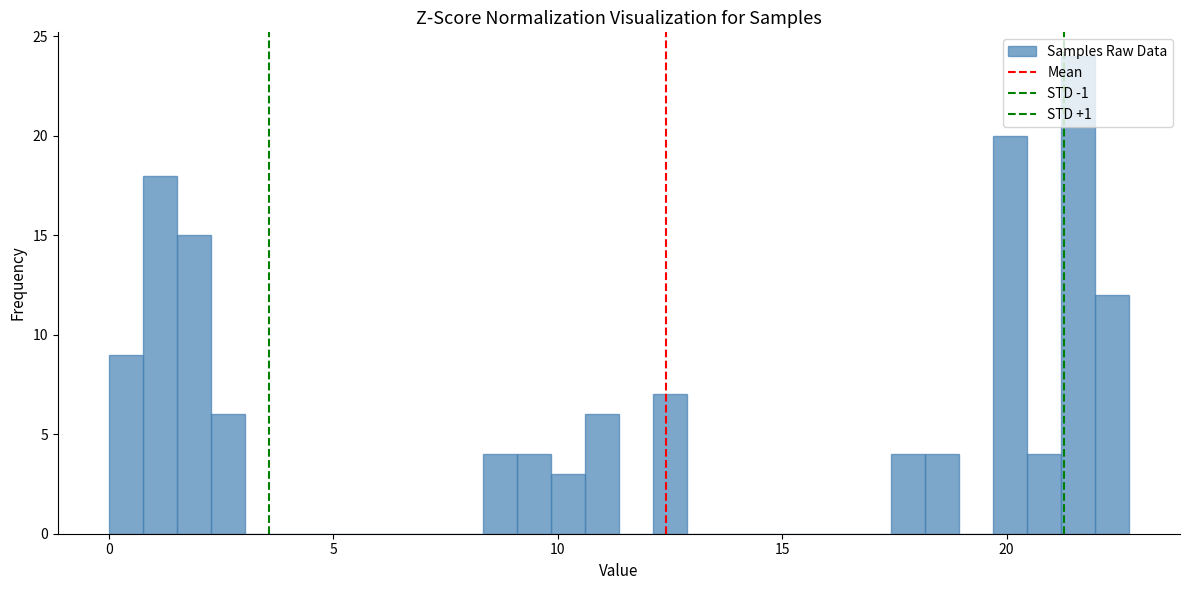

Around what value on the x-axis is the tallest bar? Give the approximate position of its centre, as read against the axis.

21.5